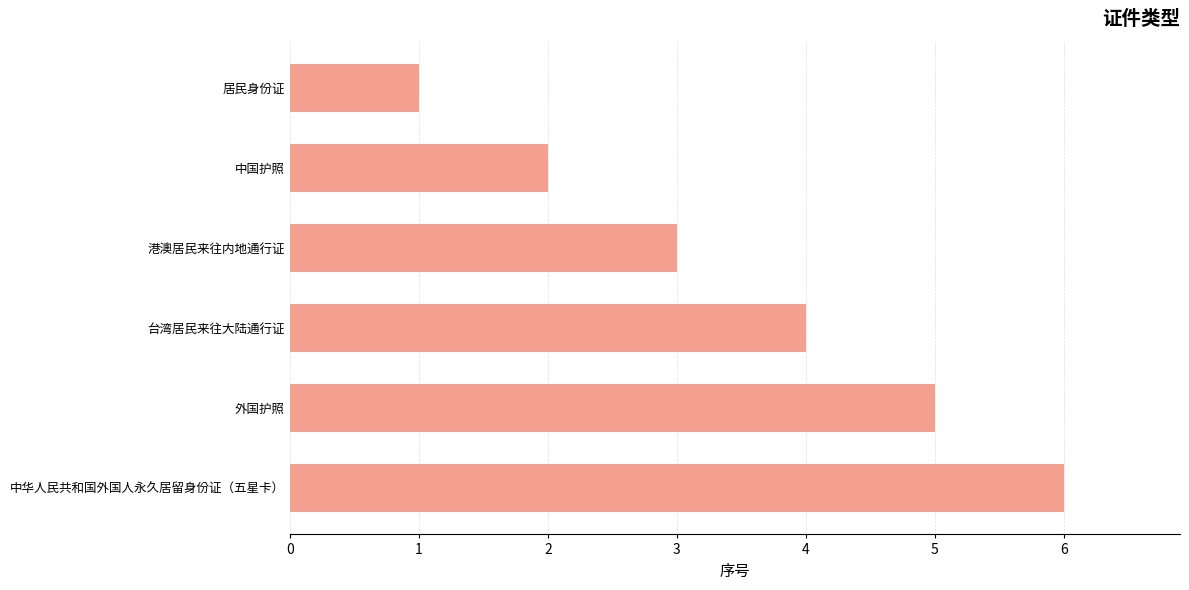

At which category does the chart reach its minimum across all series?

居民身份证